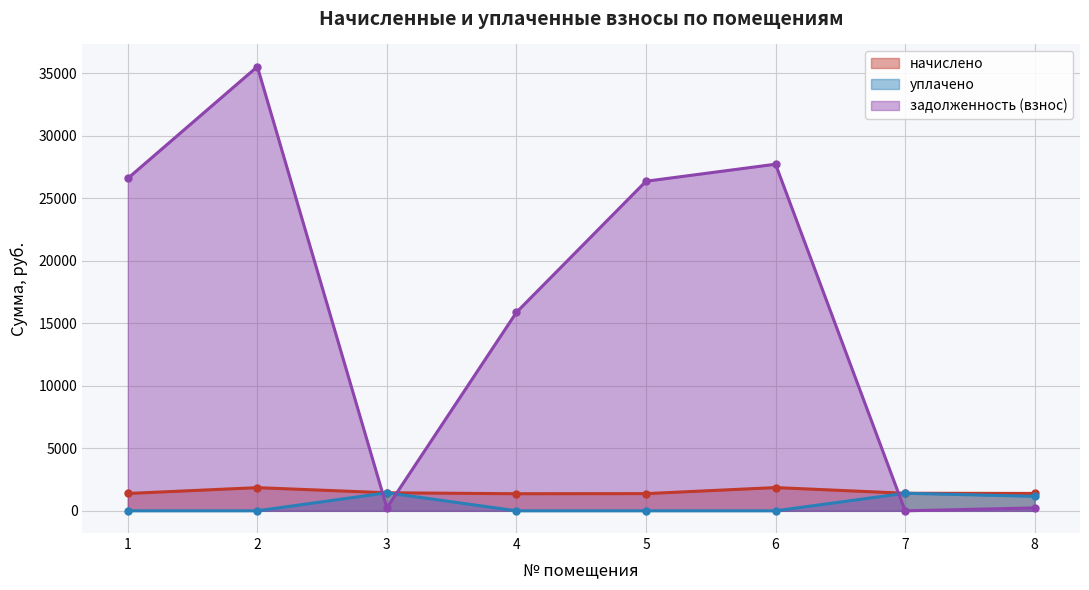

Reading left to right, extract all data points from this chart.

начислено: 1387.0	1853.3	1443.4	1366.2	1375.1	1859.2	1404.8	1390.0
уплачено: 0.0	0.0	1443.4	0.0	0.0	0.0	1404.8	1157.9
задолженность (взнос): 26584.4	35521.0	240.6	15874.4	26356.6	27719.3	0.0	231.8